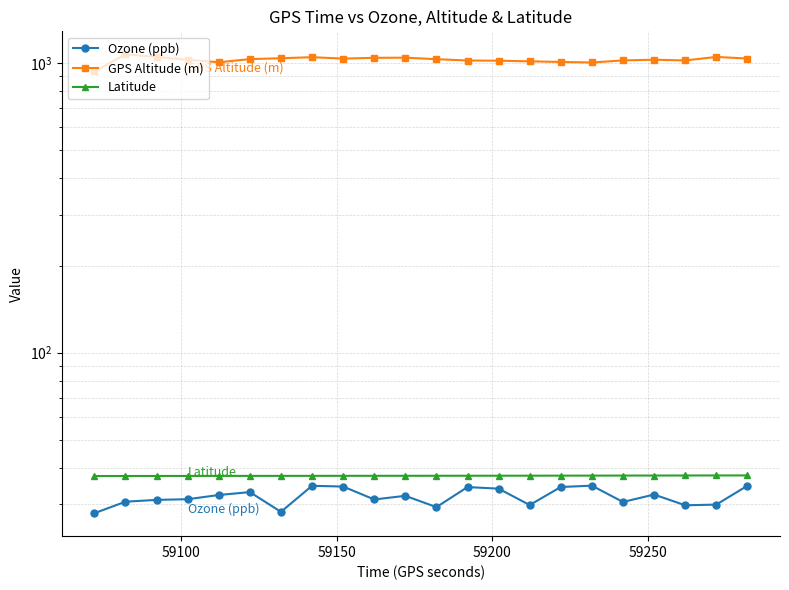

True or false: Latitude has more than 2 interior local peaks.

False